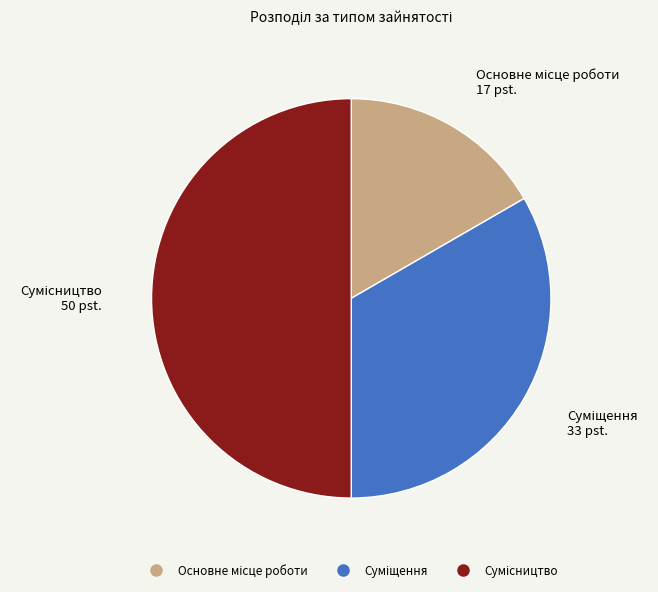

To the nearest percent, what portion does Основне місце роботи represent?

17%